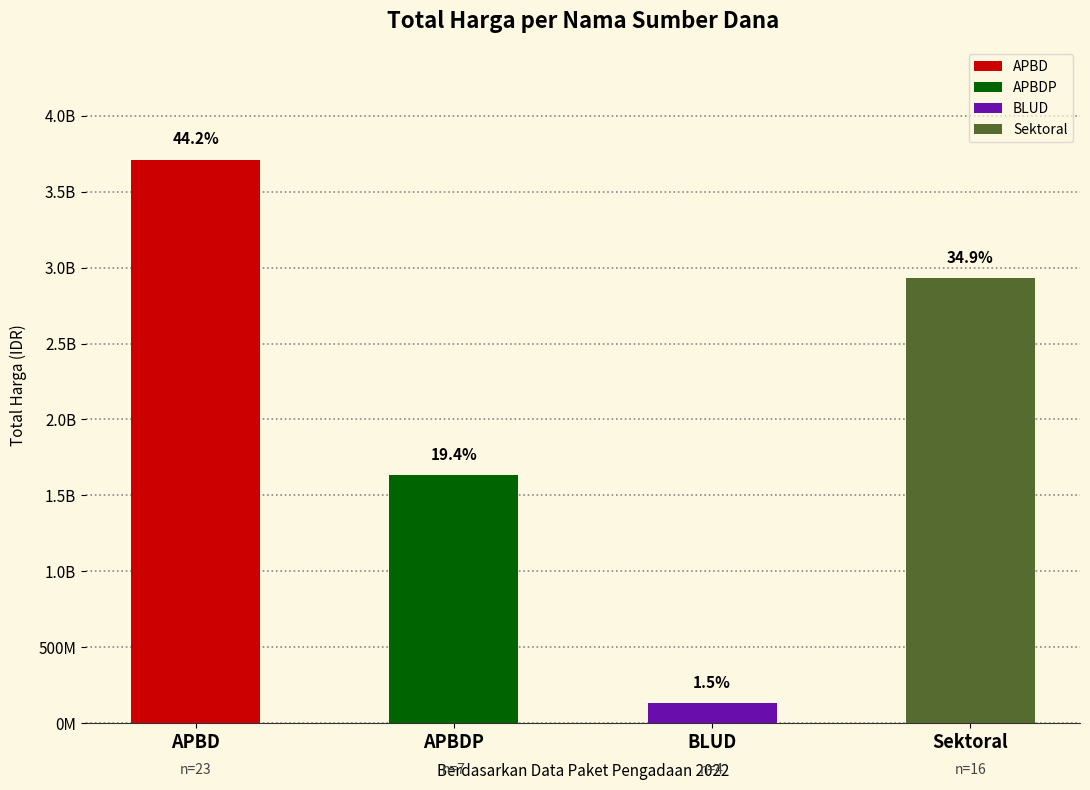

Does the chart contain any negative values?

No